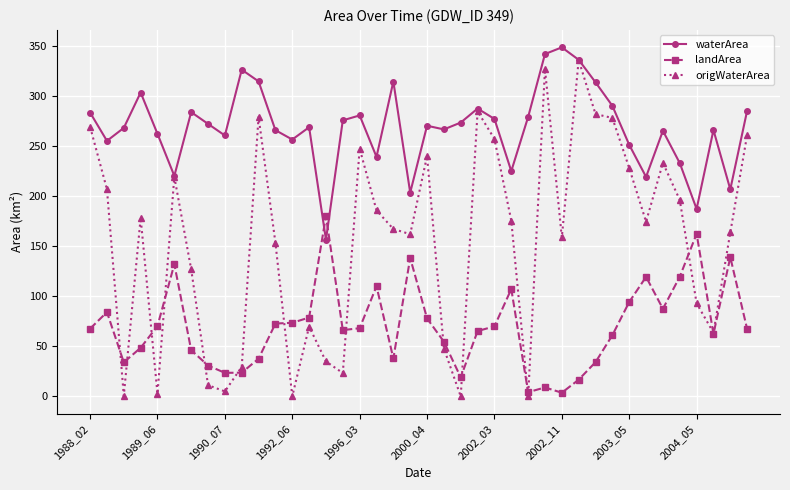

After their last crossing, which series has the higher values: landArea or origWaterArea?

origWaterArea